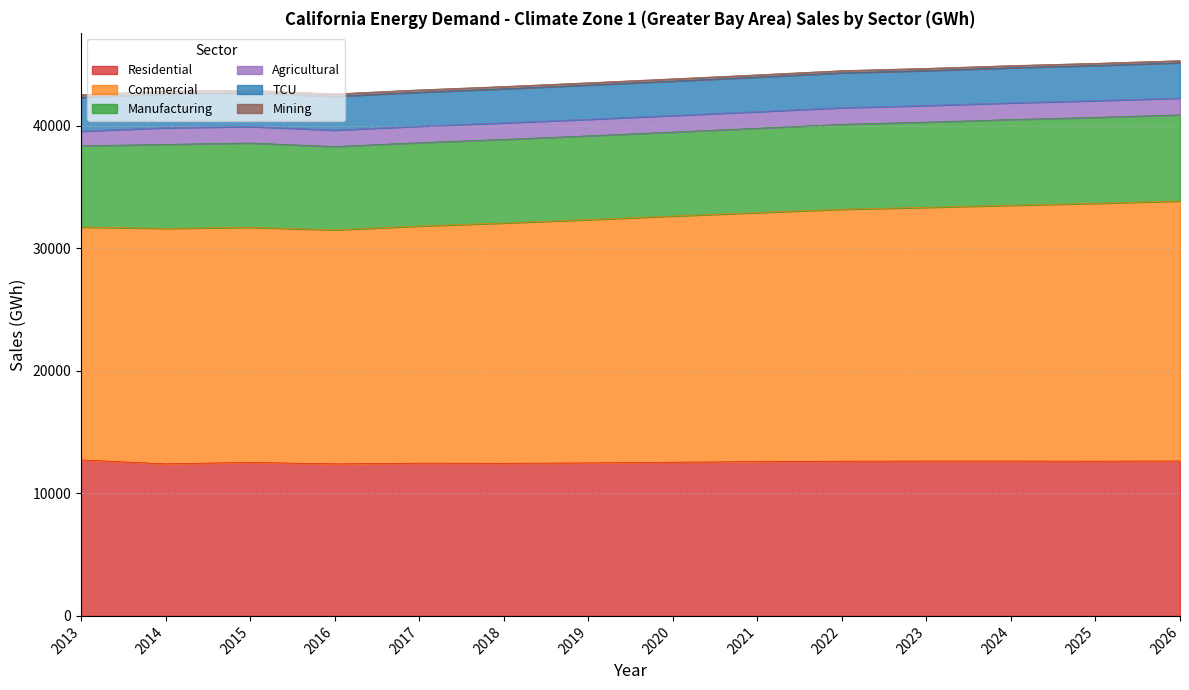

Which series has the largest total across all categories?

Commercial